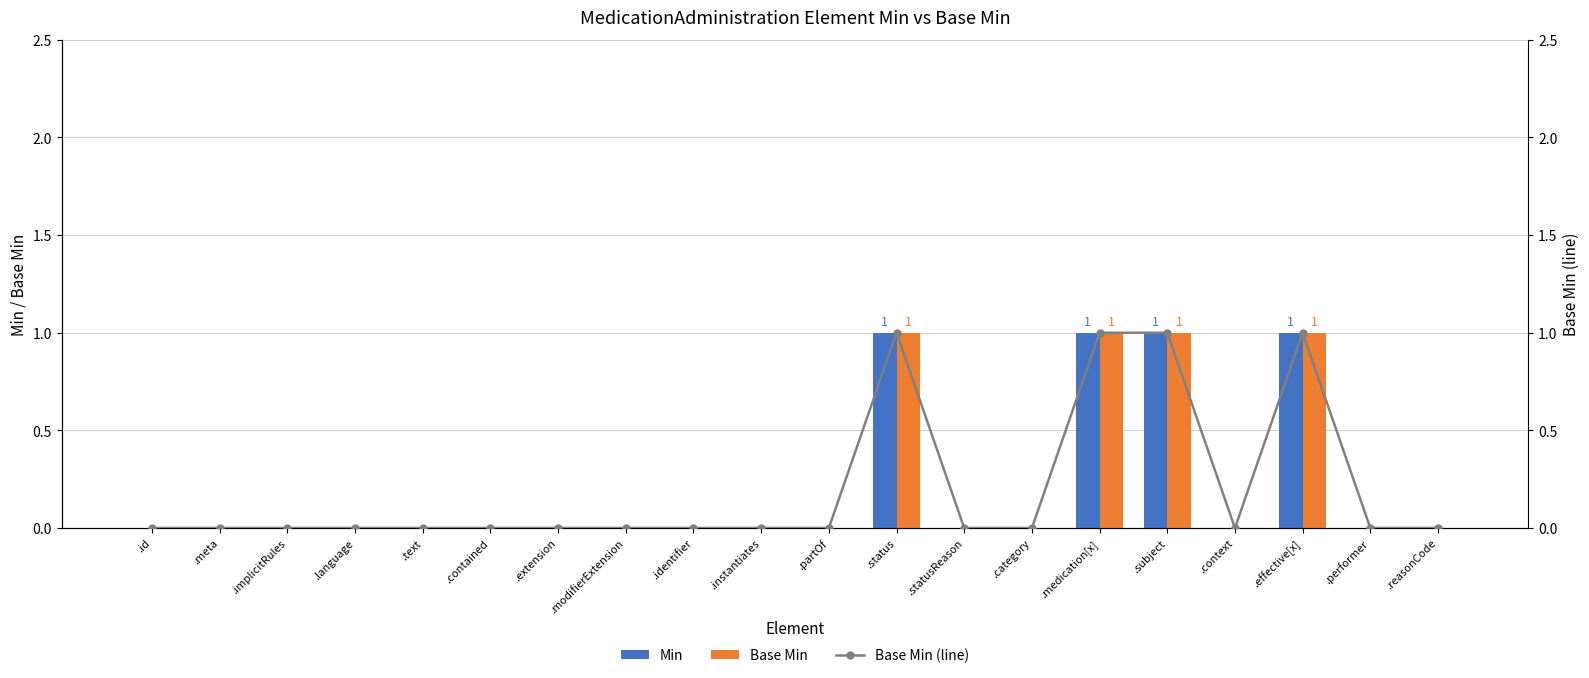

What is the label of the 11th bar from the left?

.partOf